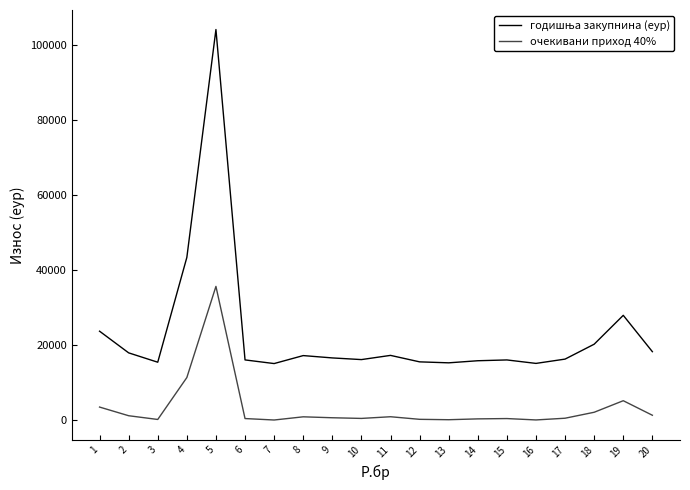

What is the total value across all series at 5?

139631.5